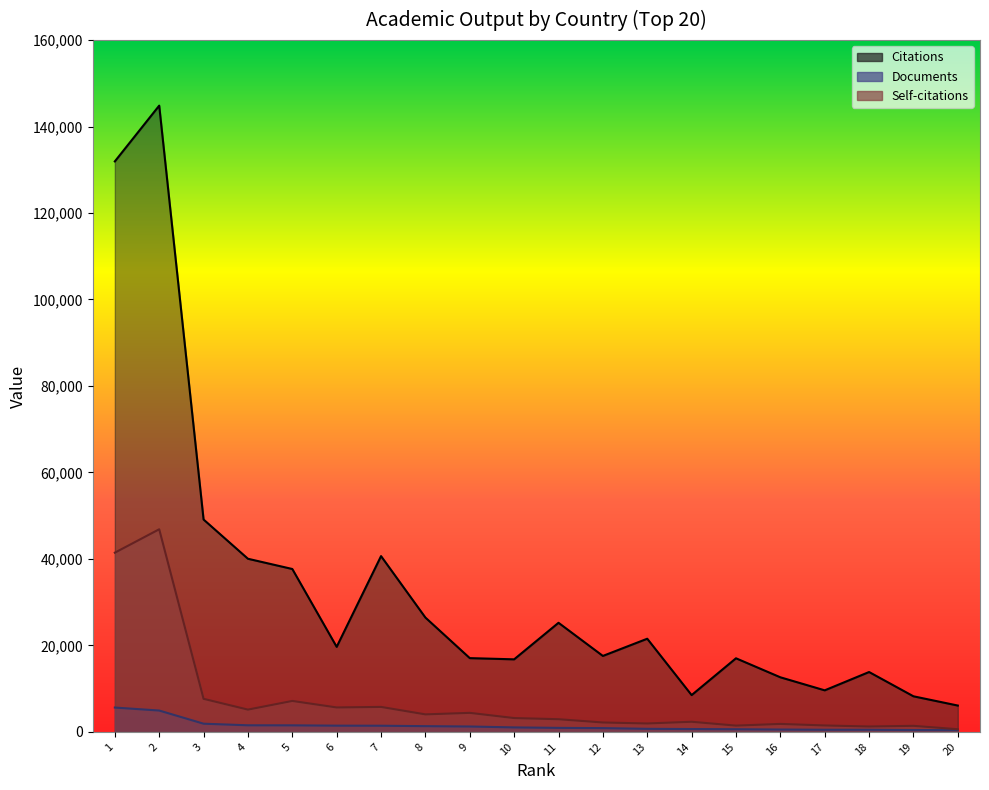

At which category is the sum across all series the highest?

2